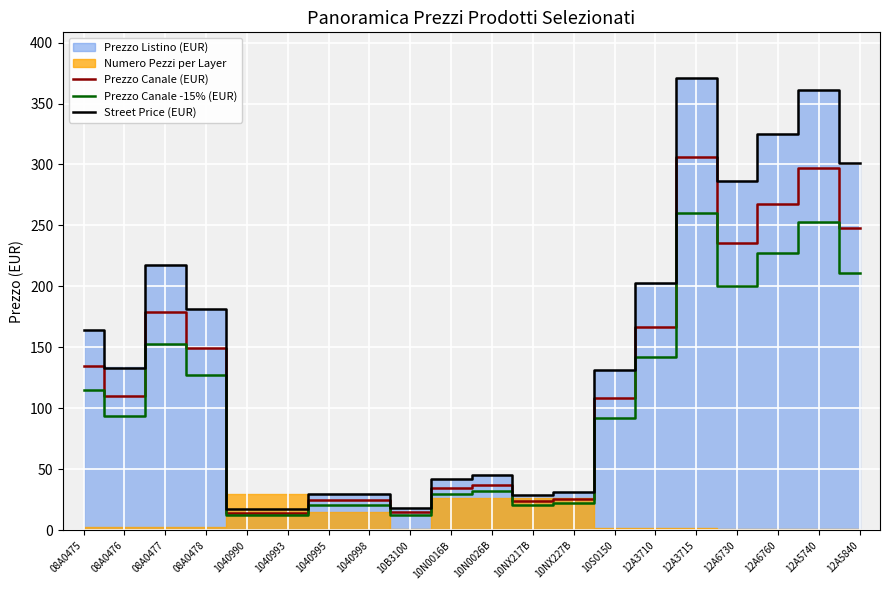

Between 12A6730 and 08A0476, which is larger?

12A6730